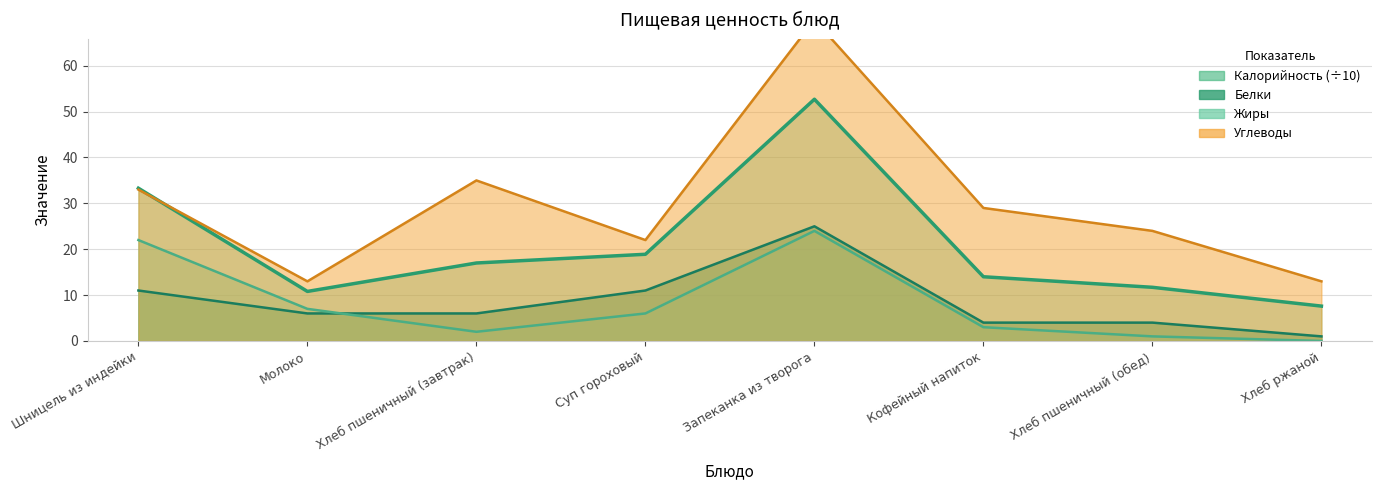

How many interior local peaks does the Белки series have?

1